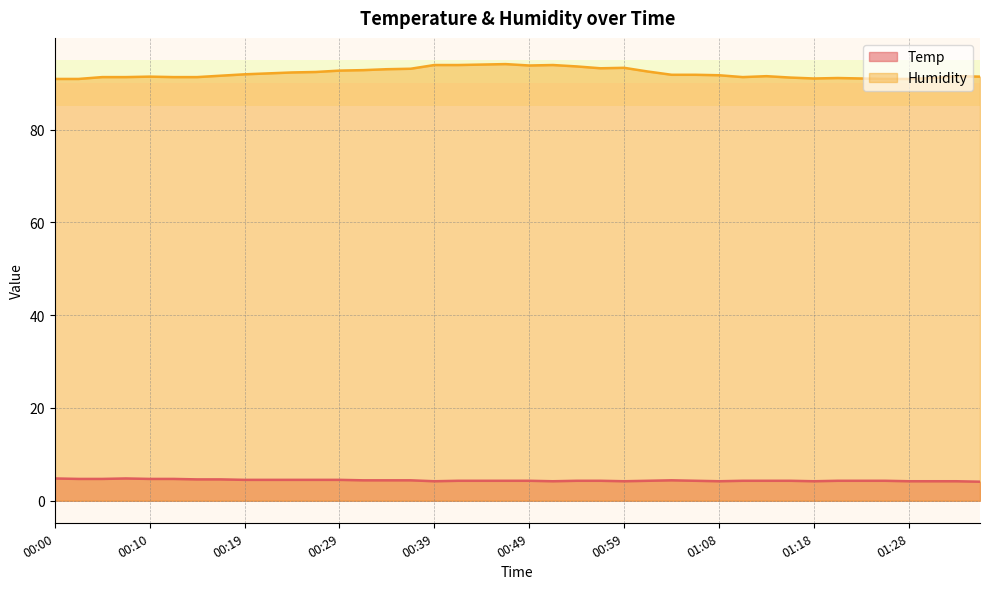

What is the total value across all series at 00:49?

98.1